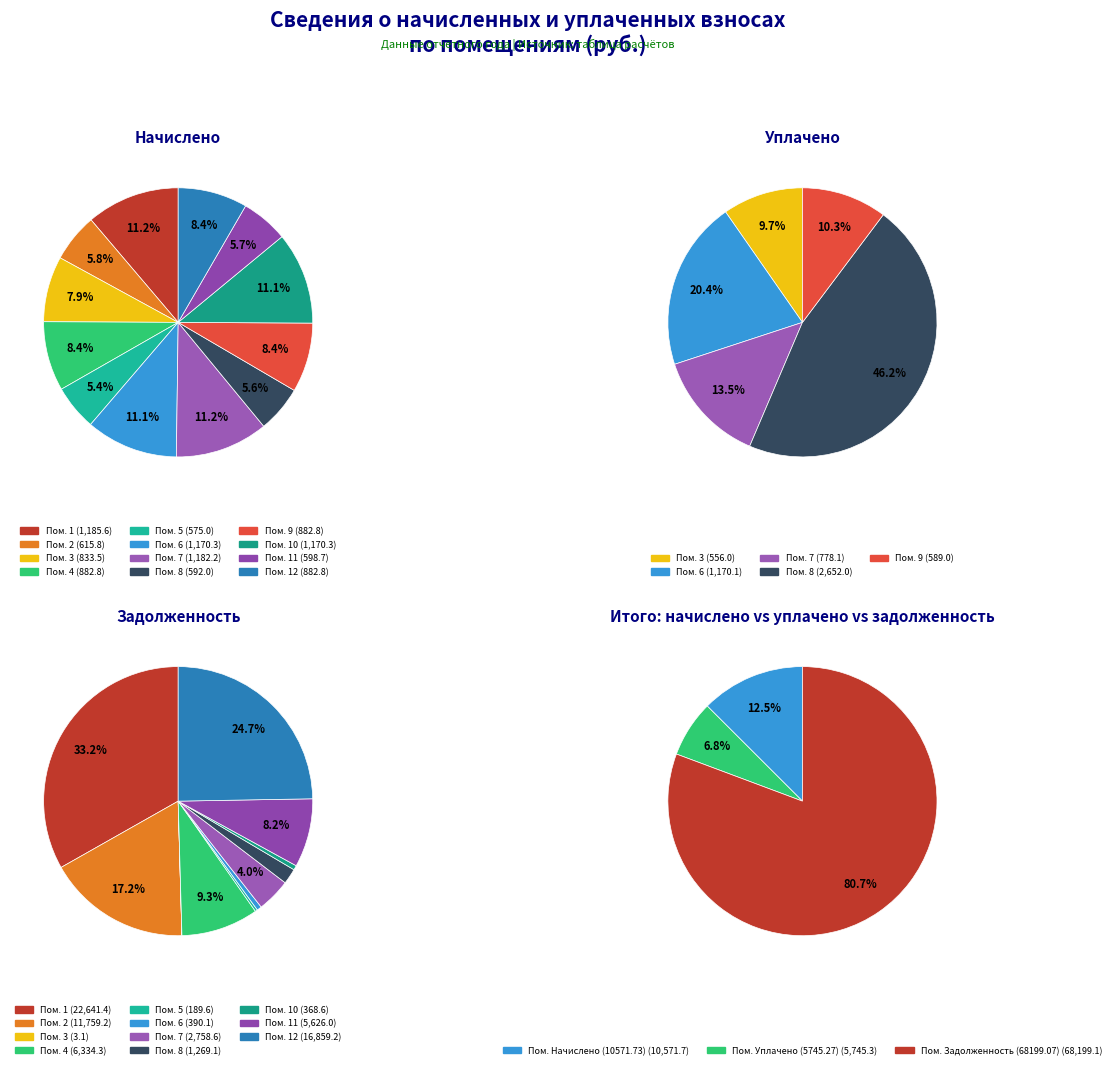

To the nearest percent, what is the average slice percentage?

8%